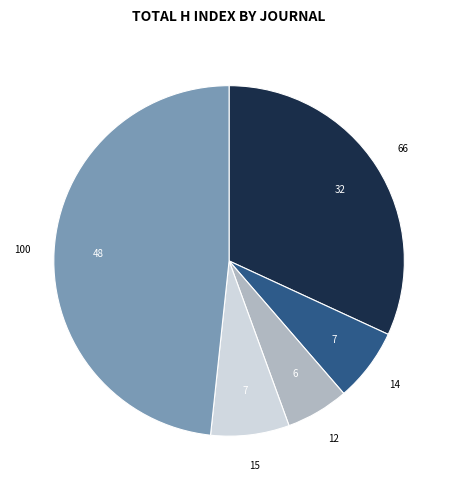

Does any single category account for the majority?

No